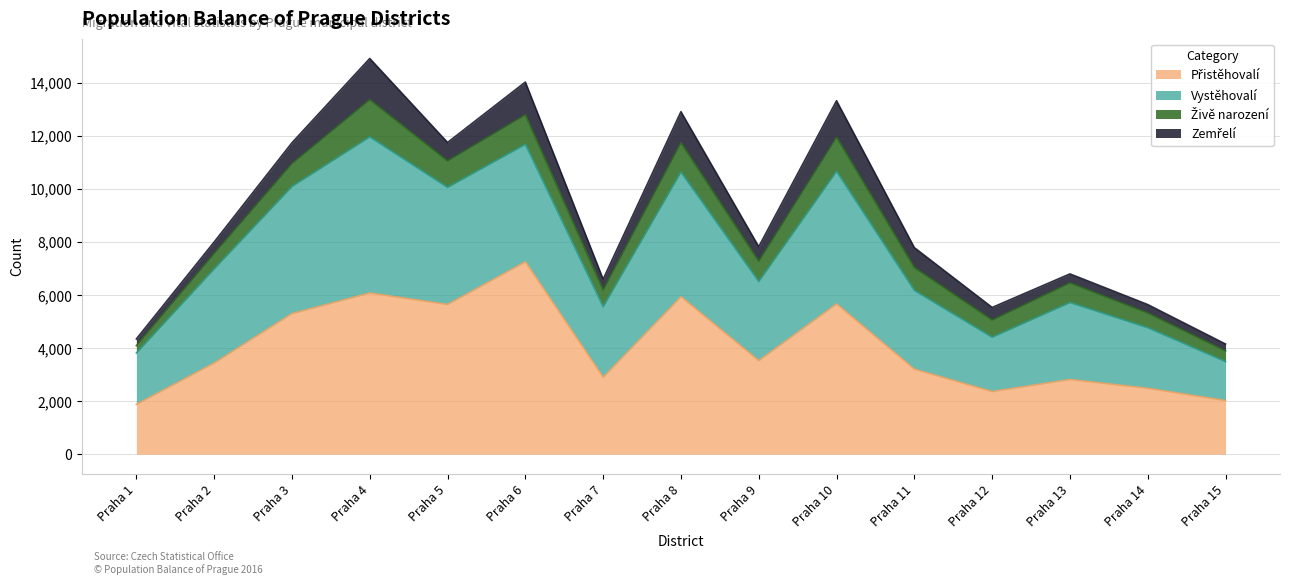

What is the difference between the highest and lowest values at Praha 8?

4831